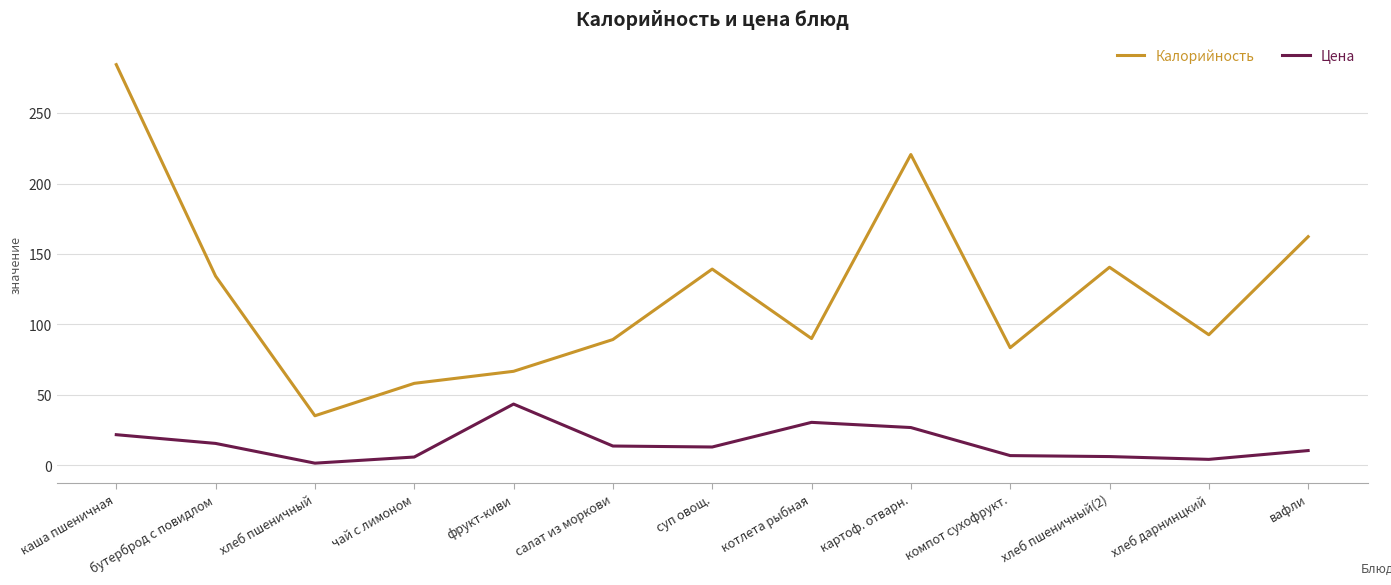

Which series has the widest spread of values?

Калорийность